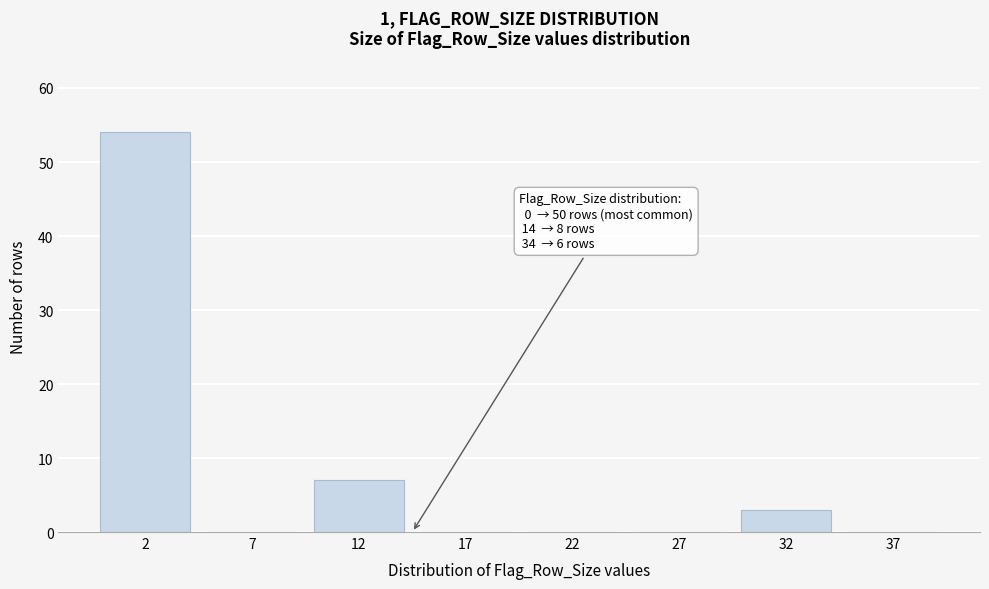

Reading right to left, extract all data points from this chart.

37=0	32=3	27=0	22=0	17=0	12=7	7=0	2=54